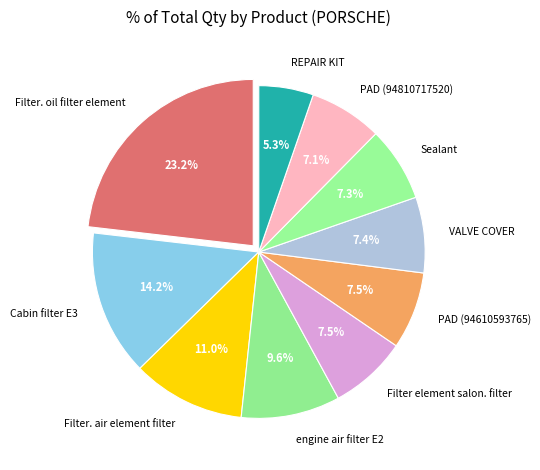

How many slices are in this pie chart?

10